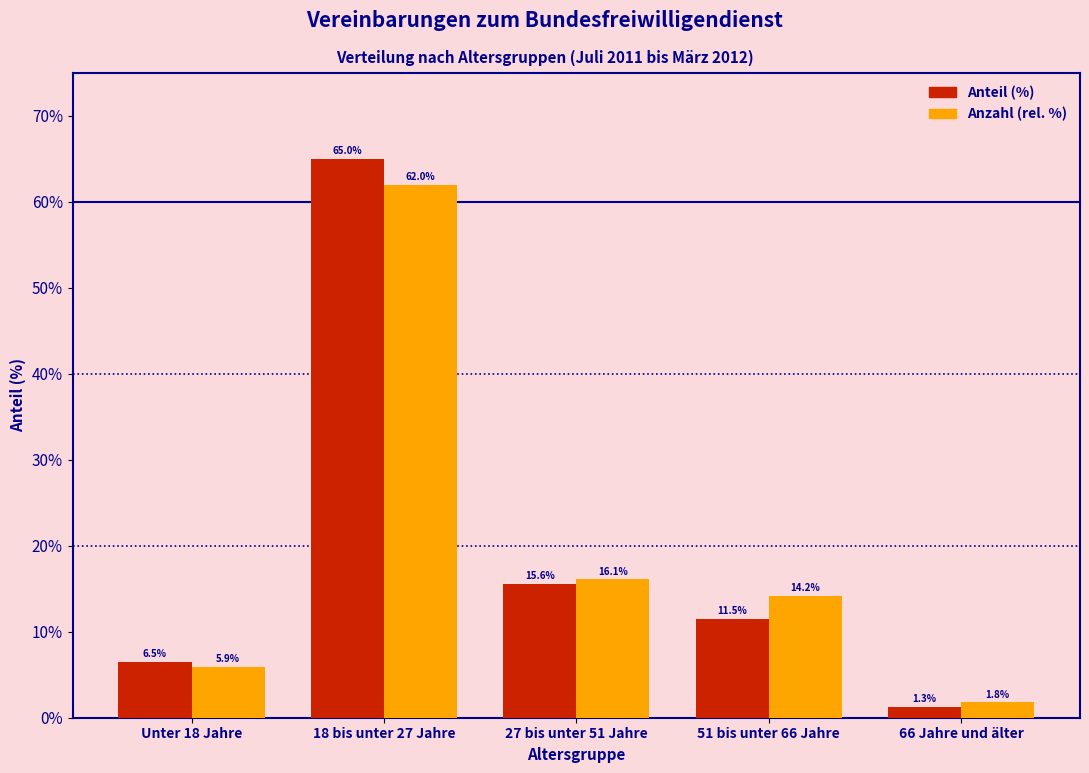

What is the difference between the highest and lowest values at 18 bis unter 27 Jahre?

3.0